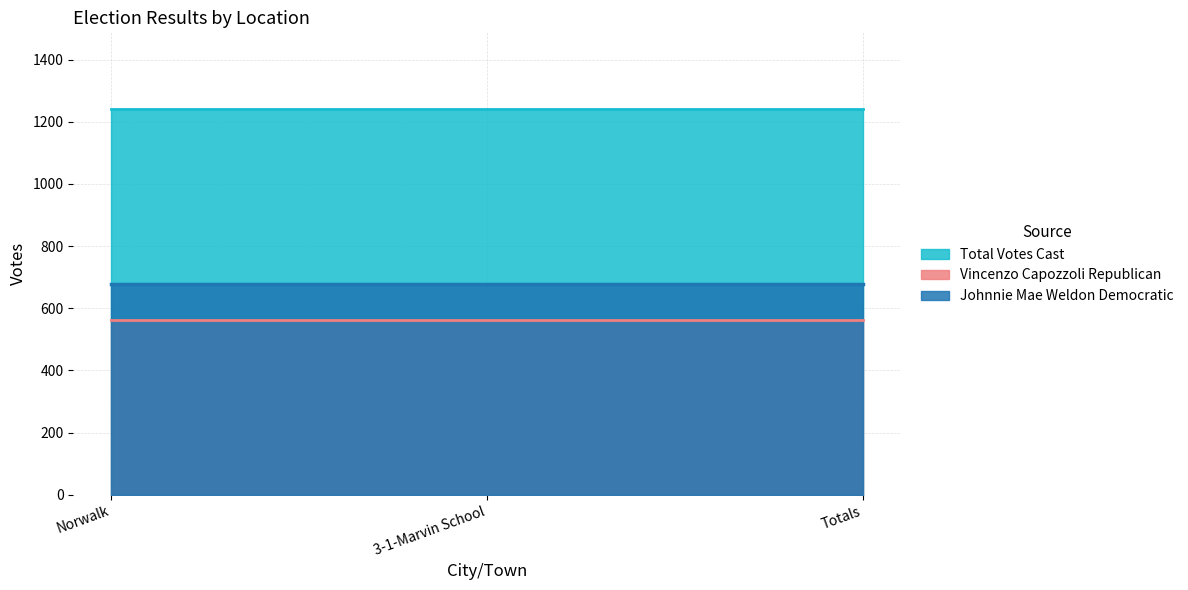

At which label does Vincenzo Capozzoli Republican reach its peak?

Norwalk